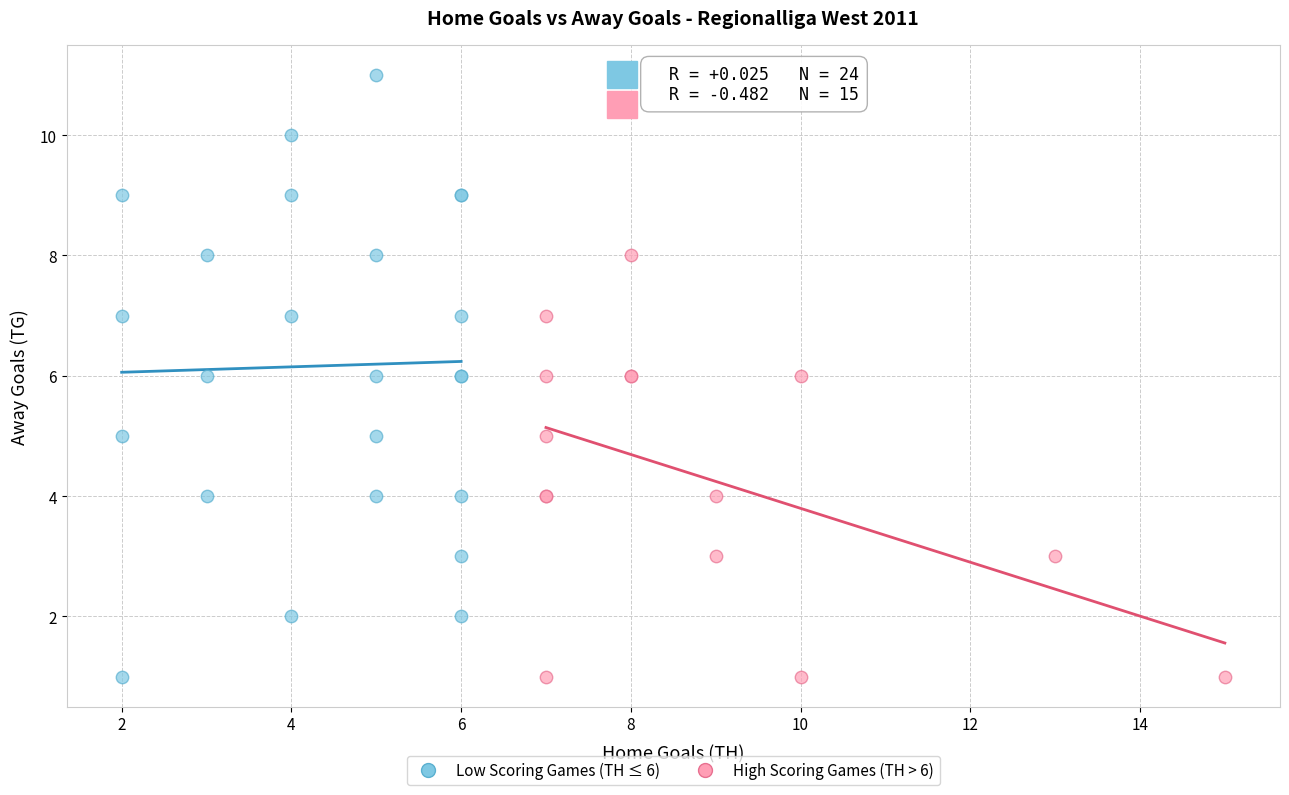

Which series has the widest spread of Y values?

Low Scoring Games (TH ≤ 6)